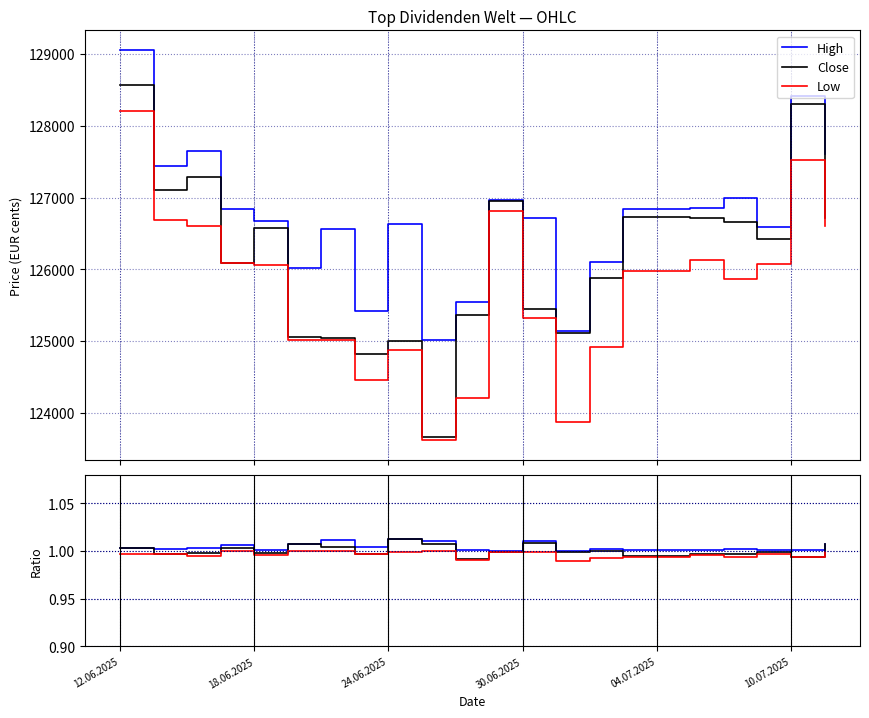

What is the minimum value for Close?

123669